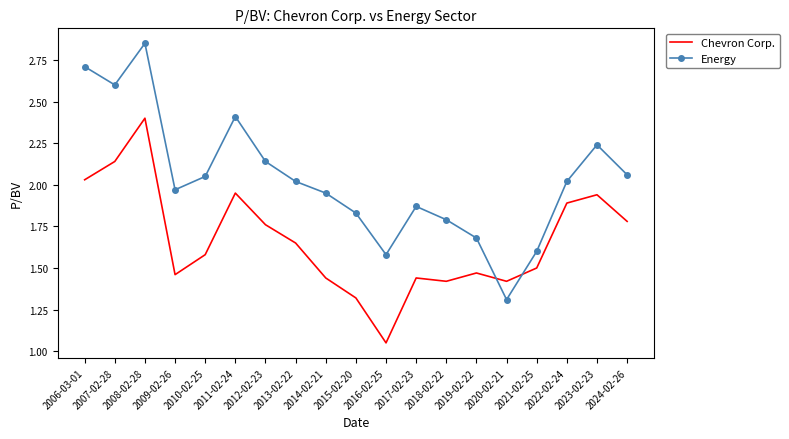

Which series changed the most between 2014-02-21 and 2017-02-23?

Energy